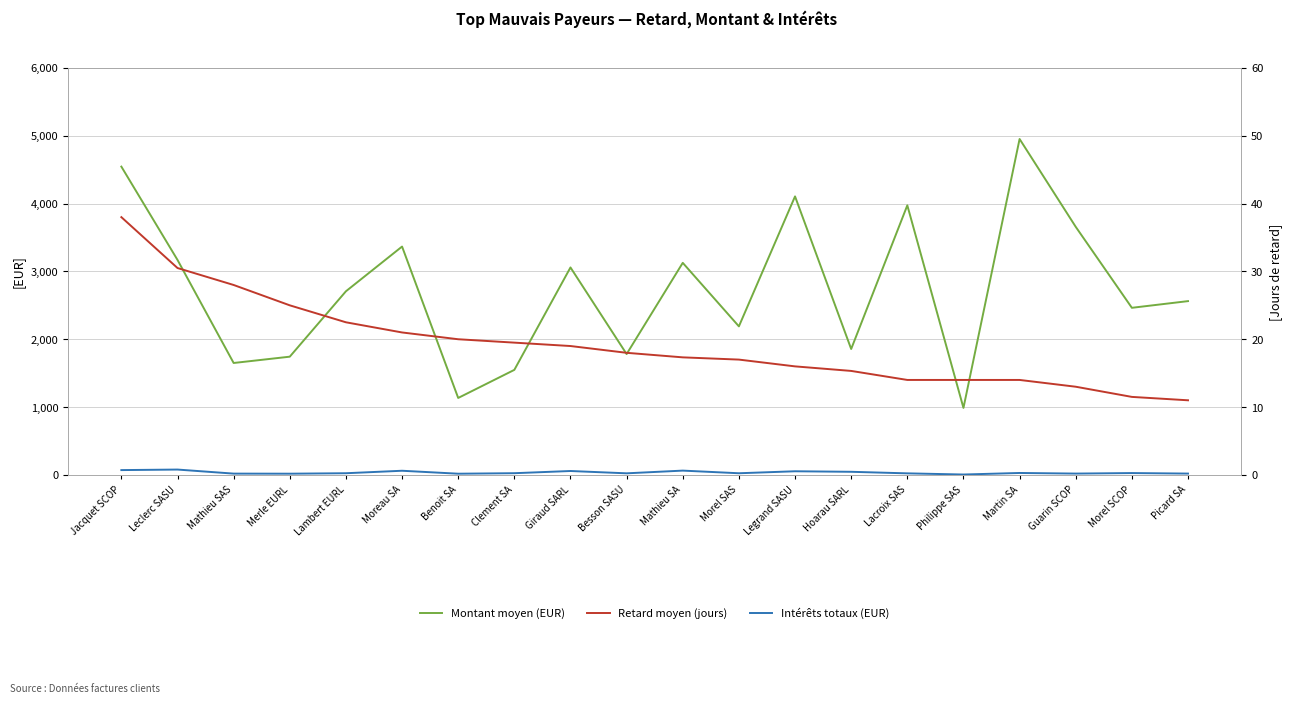

What is the value of the Retard moyen (jours) point at the 14th from the left?

15.3